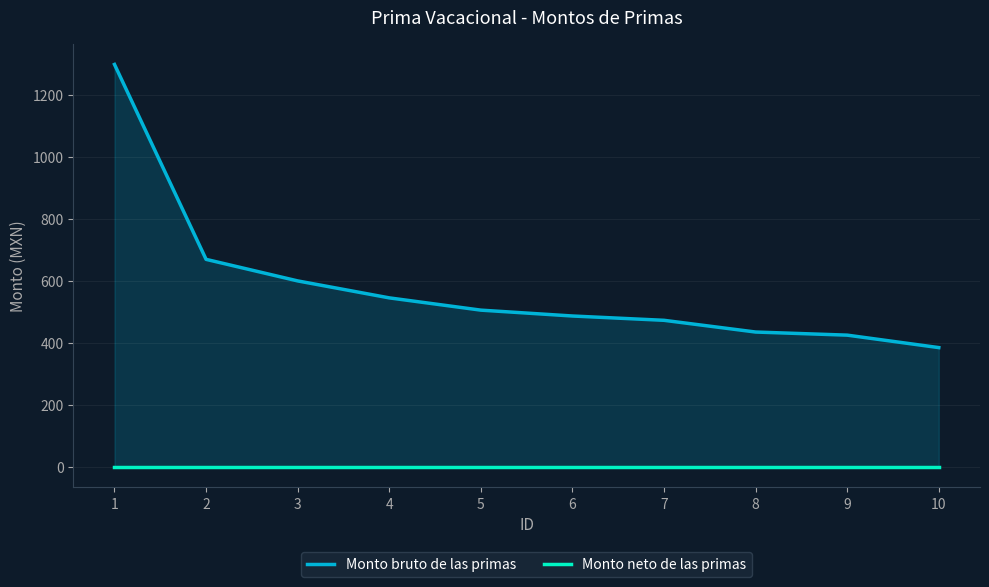

What value does the Monto bruto de las primas series have at 5?

505.8